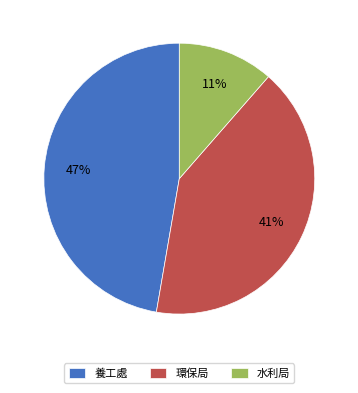

To the nearest percent, what percentage of the pie is 環保局?

41%